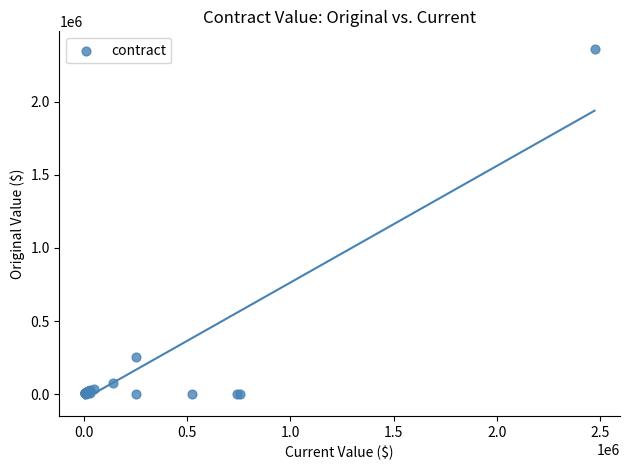

What Y value in the scatter plot is closest to 1180139?

254000.0